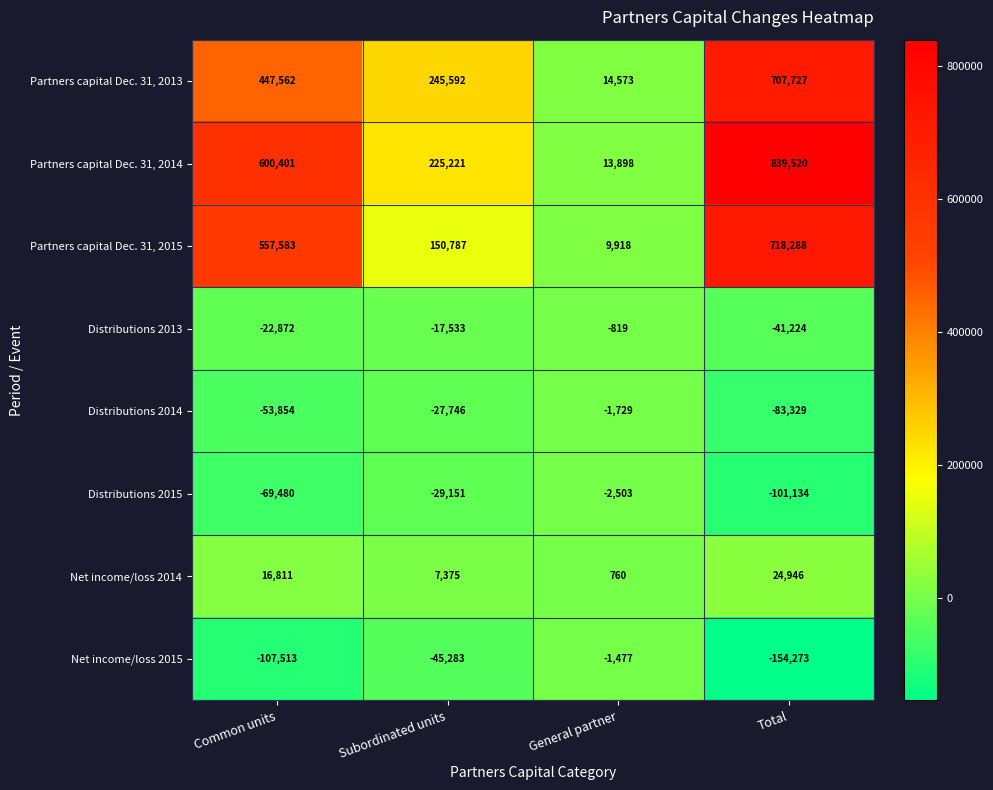

How many Partners capital Dec. 31, 2014 values are between 225221 and 839520?

3